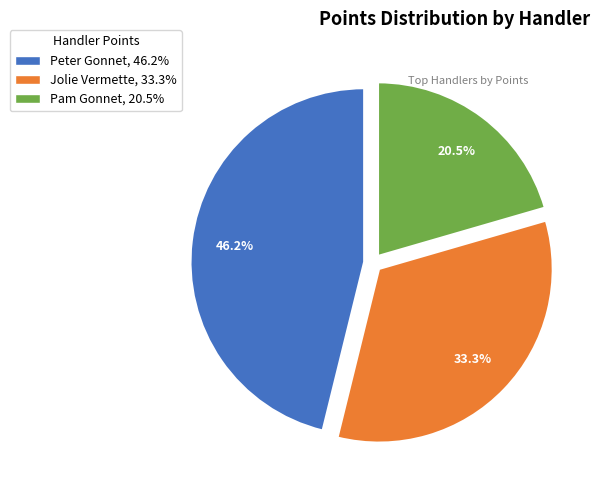

How many segments does this pie chart have?

3